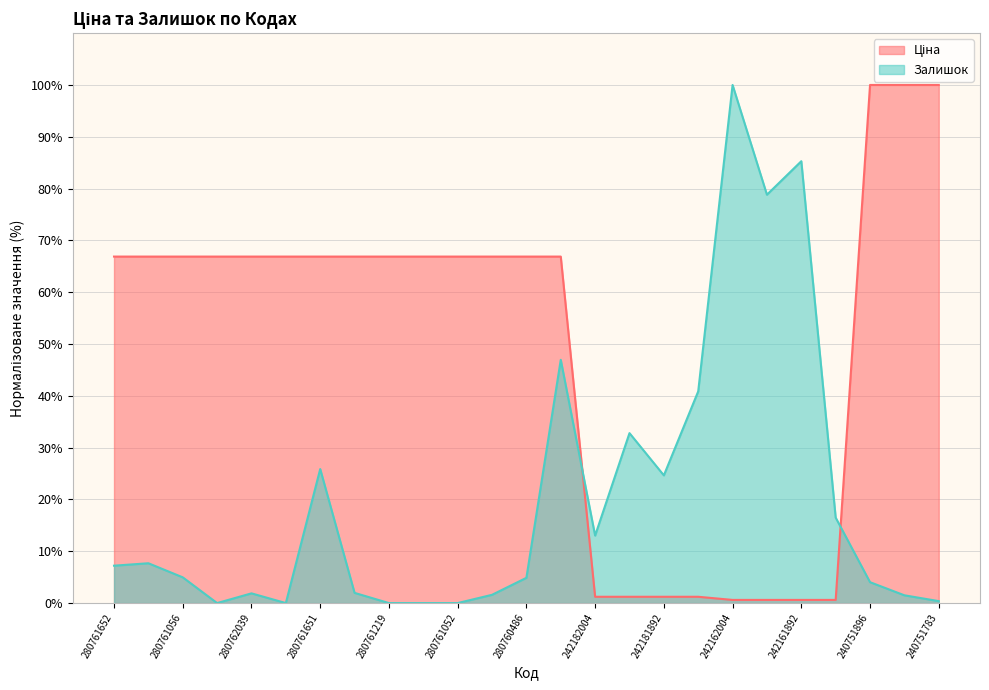

Rank the categories by Ціна value from highest to lowest.

240751896, 240751892, 240751783, 280761652, 280761644, 280761056, 280761054, 280762039, 280761857, 280761651, 280761650, 280761219, 280761055, 280761052, 280760923, 280760486, 275990524, 242182004, 242181896, 242181892, 242181783, 242162004, 242161896, 242161892, 242161783